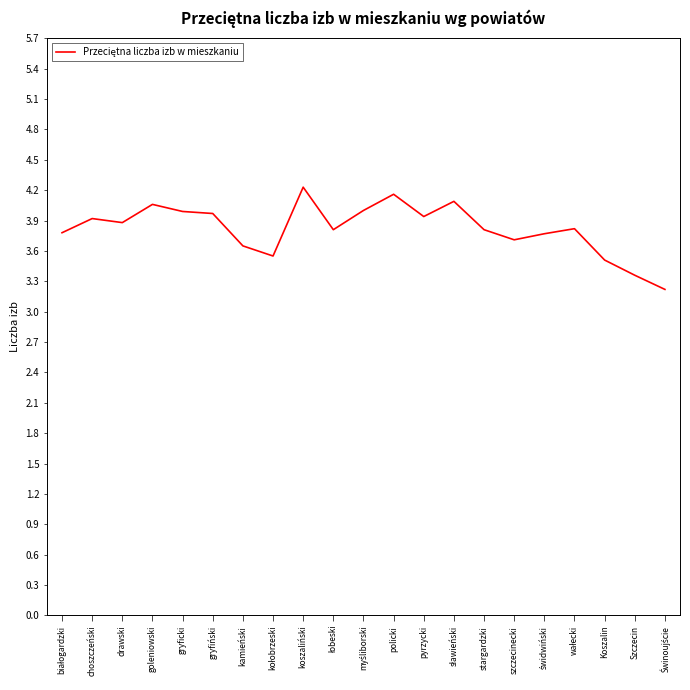

What position from the right is stargardzki?

7